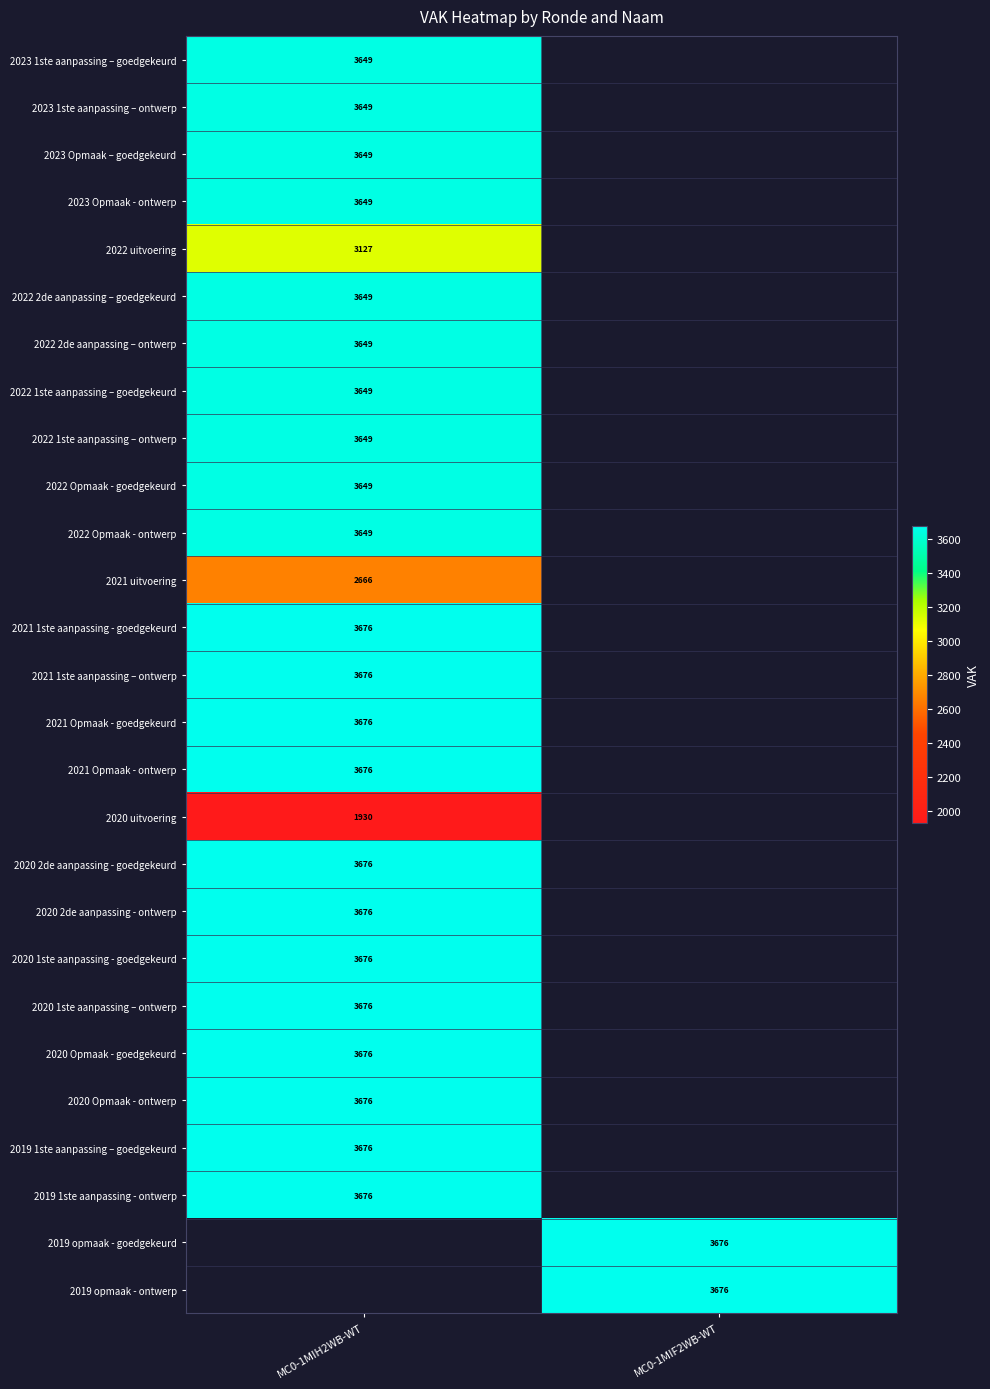

At how many categories does at least one series exceed 2991?

2